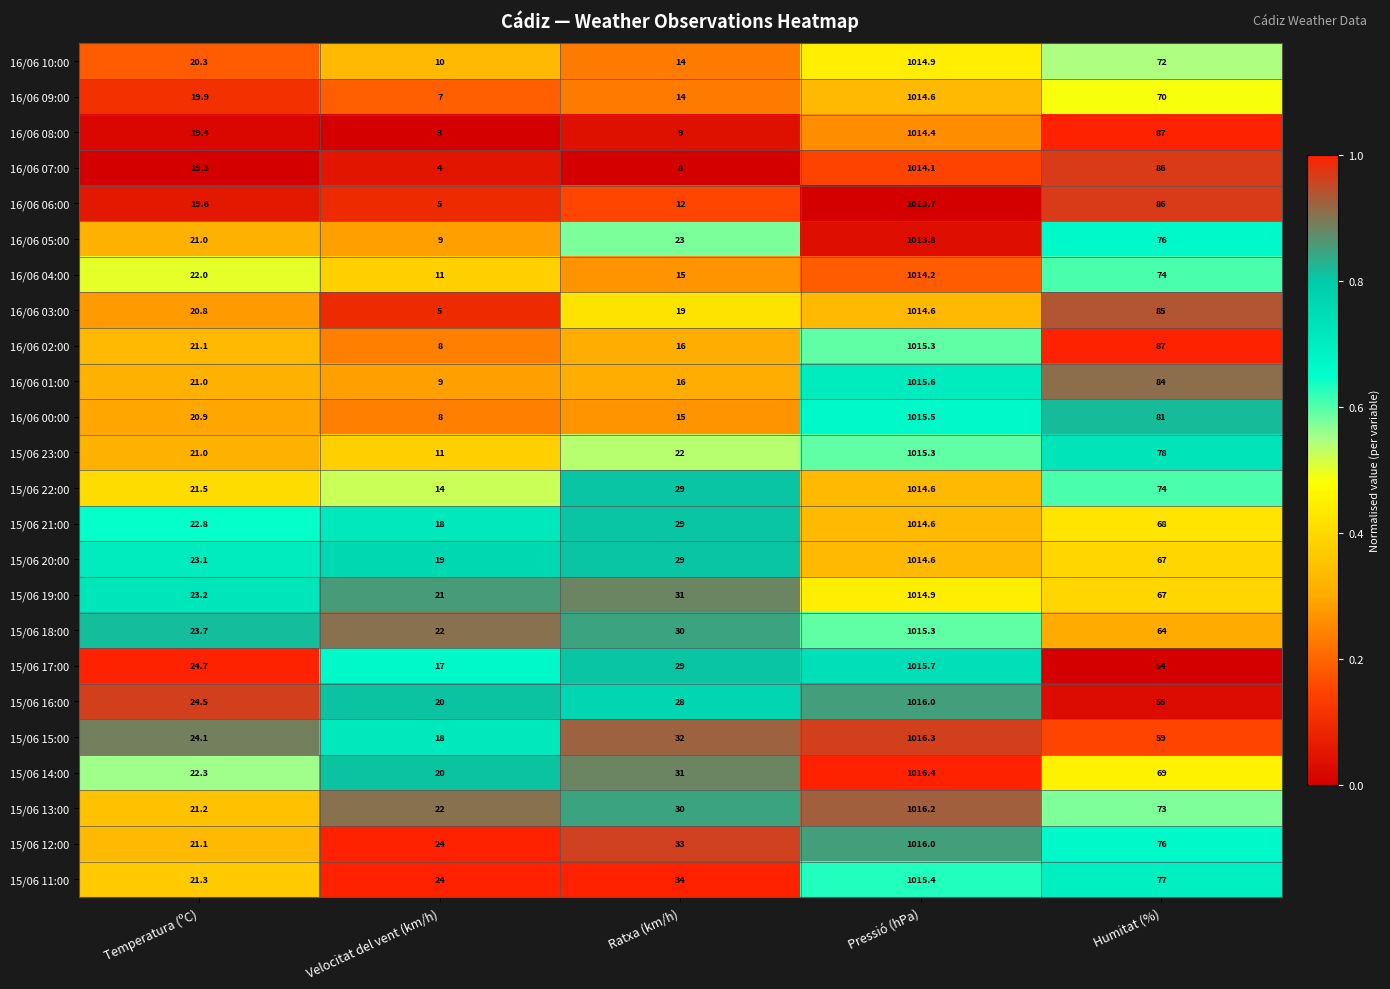

True or false: 16/06 06:00 has a value of 12.0 at Ratxa (km/h).

True